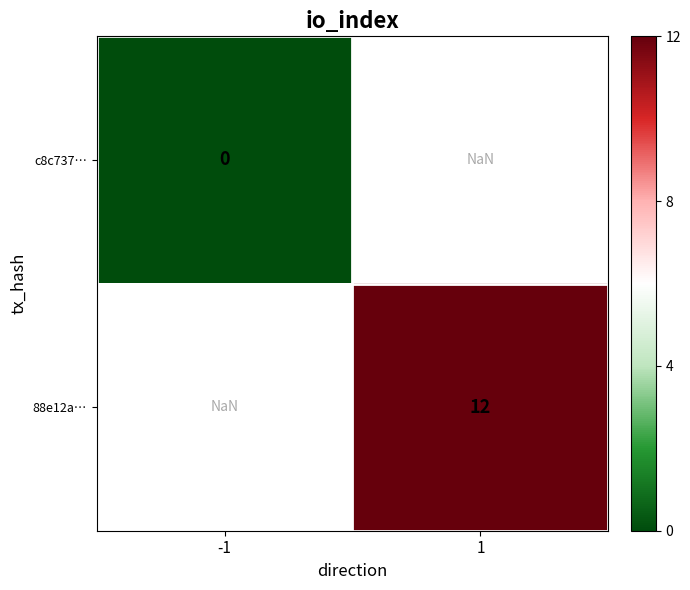

The value of 88e12a… at 1 is 19.7. True or false?

False